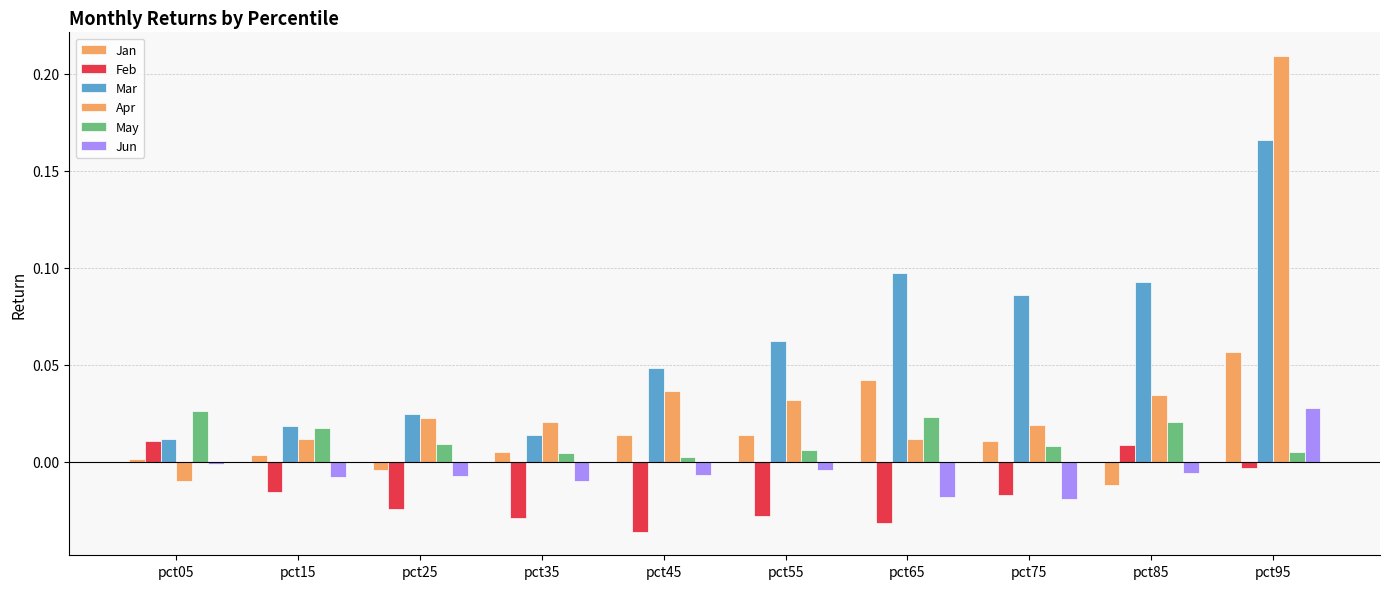

At which label does Jun first exceed 0?

pct95